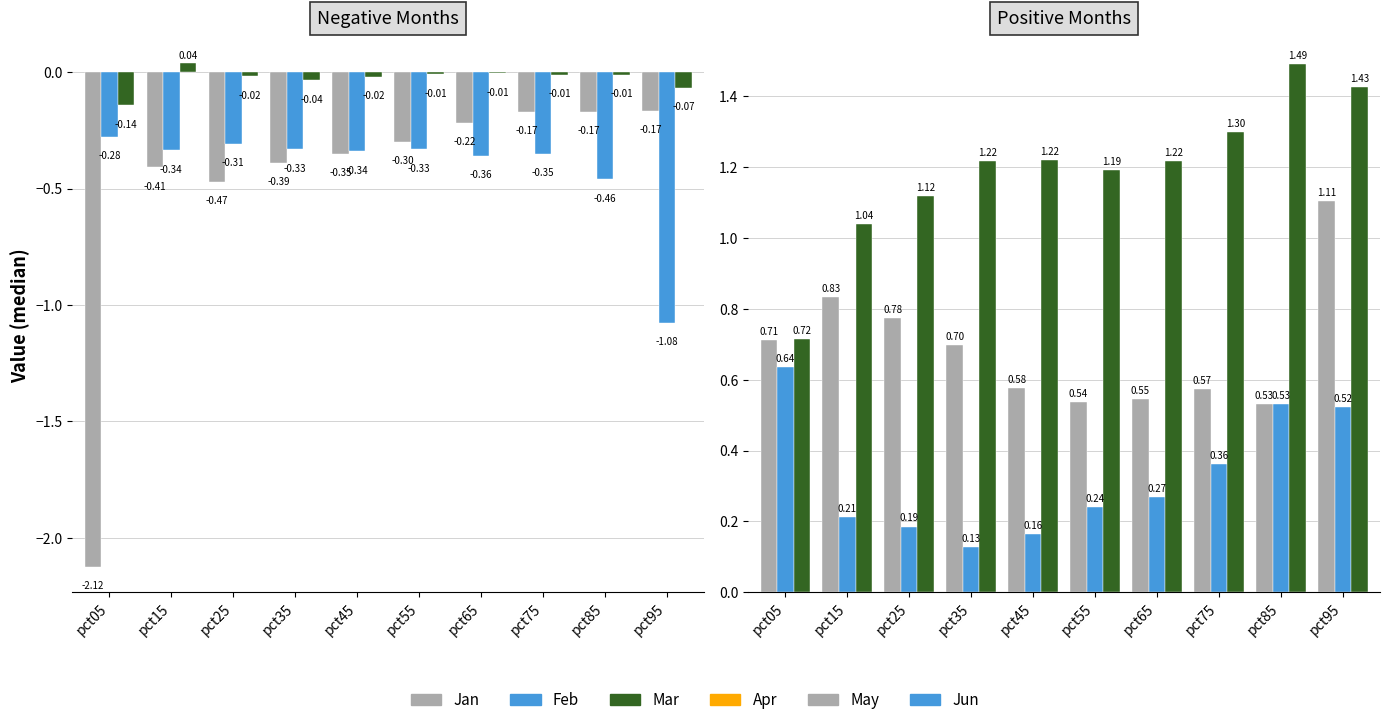

Reading right to left, transcribe all the data shown in this chart.

Jan: pct95=-0.2	pct85=-0.2	pct75=-0.2	pct65=-0.2	pct55=-0.3	pct45=-0.4	pct35=-0.4	pct25=-0.5	pct15=-0.4	pct05=-2.1
May: pct95=-1.1	pct85=-0.5	pct75=-0.4	pct65=-0.4	pct55=-0.3	pct45=-0.3	pct35=-0.3	pct25=-0.3	pct15=-0.3	pct05=-0.3
Jun: pct95=-0.1	pct85=-0.0	pct75=-0.0	pct65=-0.0	pct55=-0.0	pct45=-0.0	pct35=-0.0	pct25=-0.0	pct15=0.0	pct05=-0.1
Feb: pct95=1.1	pct85=0.5	pct75=0.6	pct65=0.5	pct55=0.5	pct45=0.6	pct35=0.7	pct25=0.8	pct15=0.8	pct05=0.7
Mar: pct95=0.5	pct85=0.5	pct75=0.4	pct65=0.3	pct55=0.2	pct45=0.2	pct35=0.1	pct25=0.2	pct15=0.2	pct05=0.6
Apr: pct95=1.4	pct85=1.5	pct75=1.3	pct65=1.2	pct55=1.2	pct45=1.2	pct35=1.2	pct25=1.1	pct15=1.0	pct05=0.7